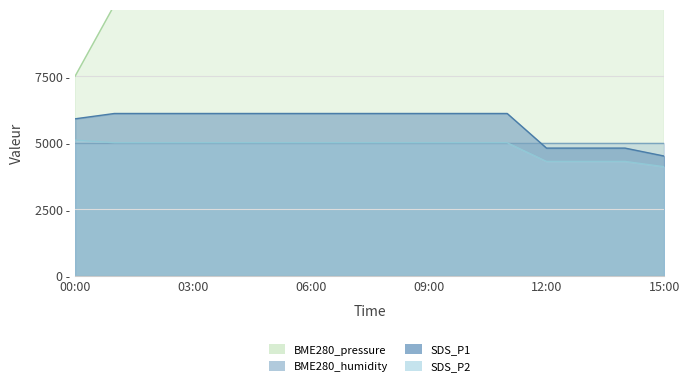

True or false: SDS_P2 and SDS_P1 cross at least once.

False